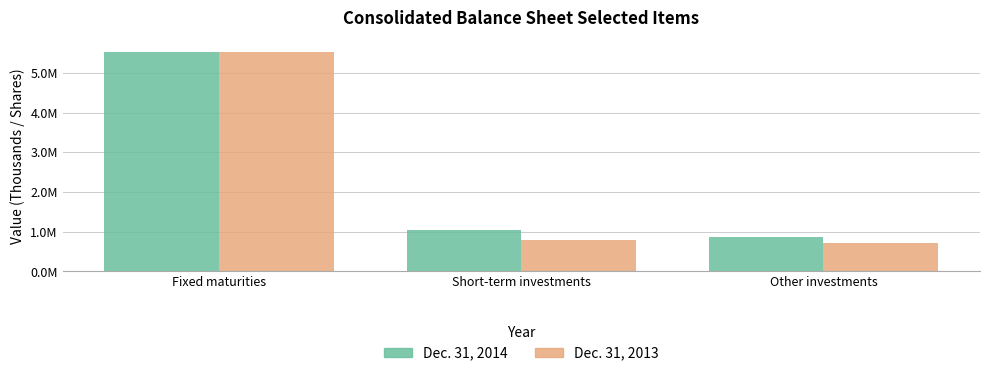

What is the value of the Dec. 31, 2013 bar at the 1st from the left?

5522853